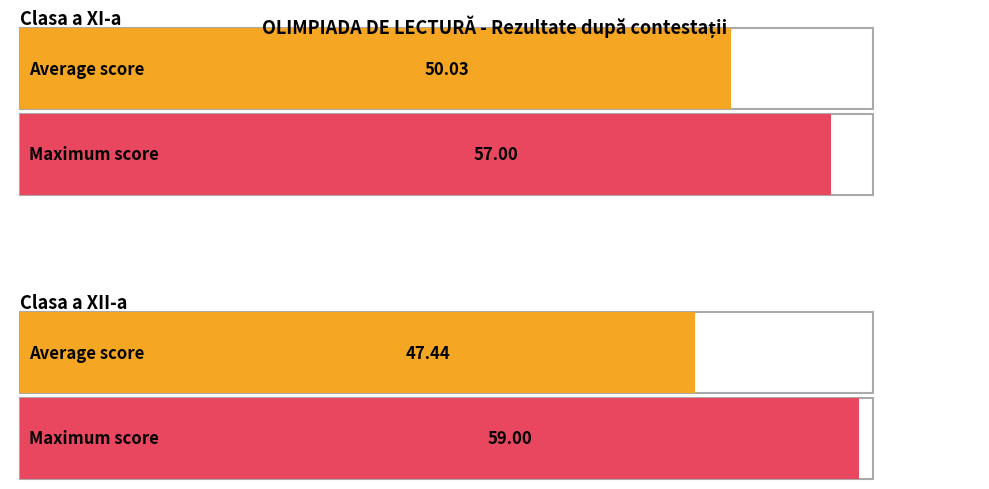

The value at a XI-a is 10. True or false?

False